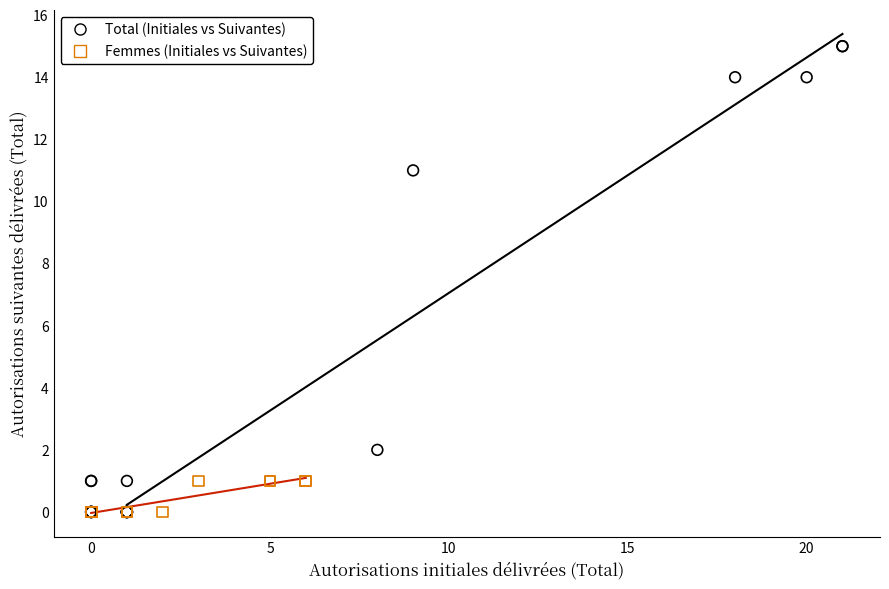

Which series has the widest spread of Y values?

Total (Initiales vs Suivantes)